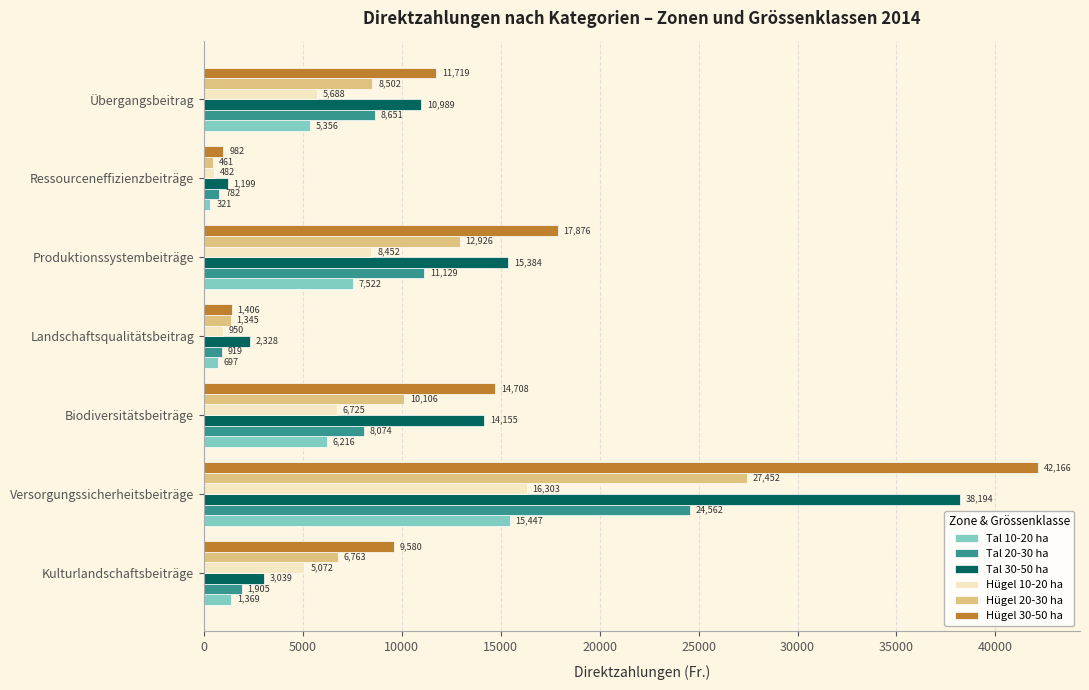

What is the total value across all series at Produktionssystembeiträge?

73289